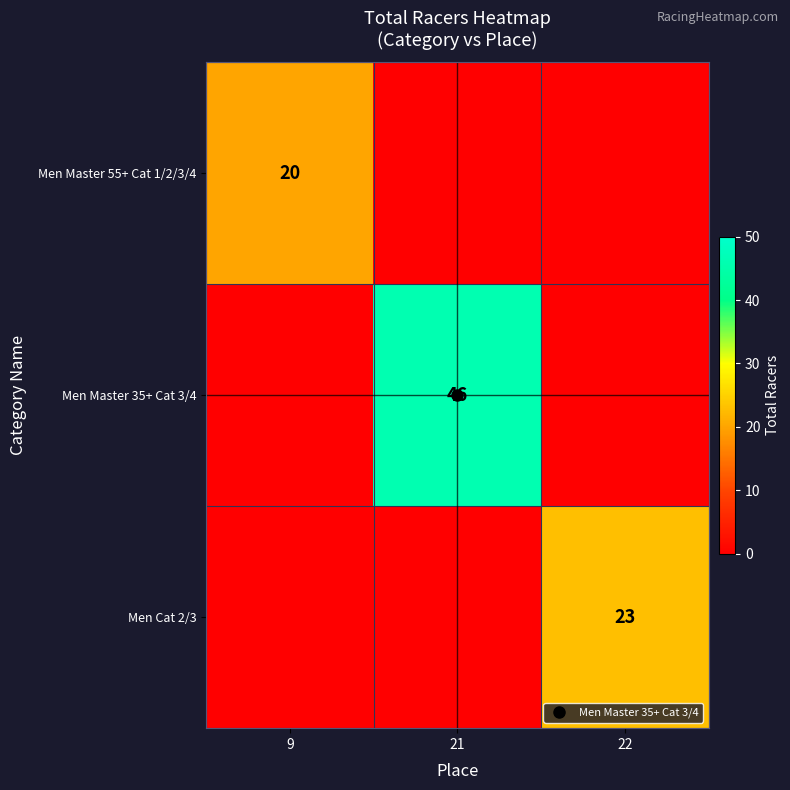

Which label corresponds to the largest value in the chart?

21